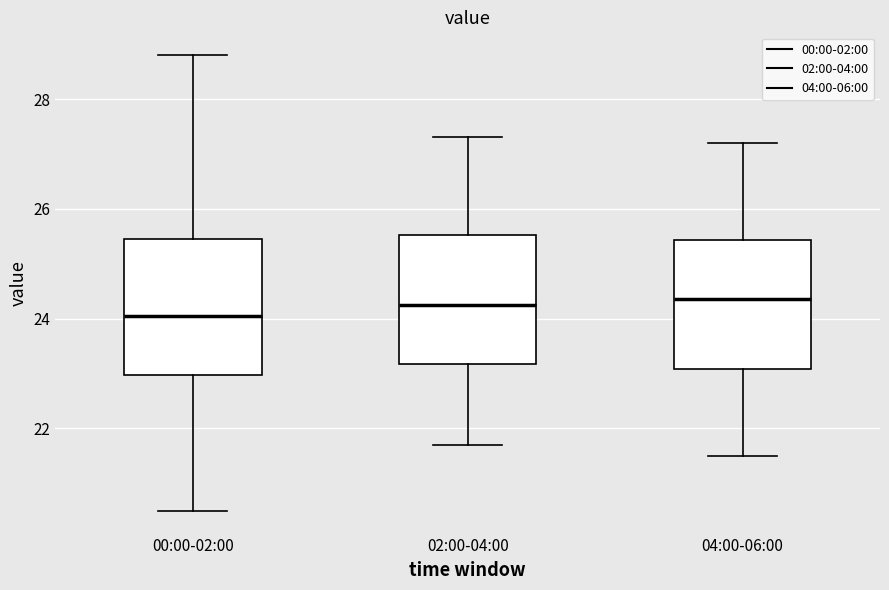

Where does the median line of the box for 02:00-04:00 sit on the y-axis? The values are not printed on the chart, so give them approximately, as read against the axis.

24.2